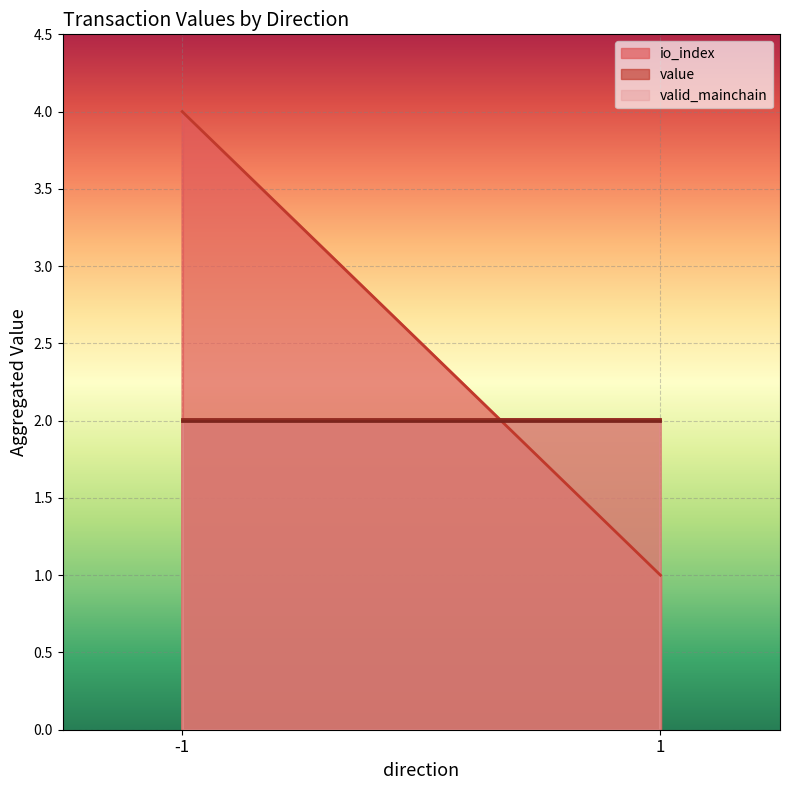

What are all the series names shown in the legend?

io_index, value, valid_mainchain